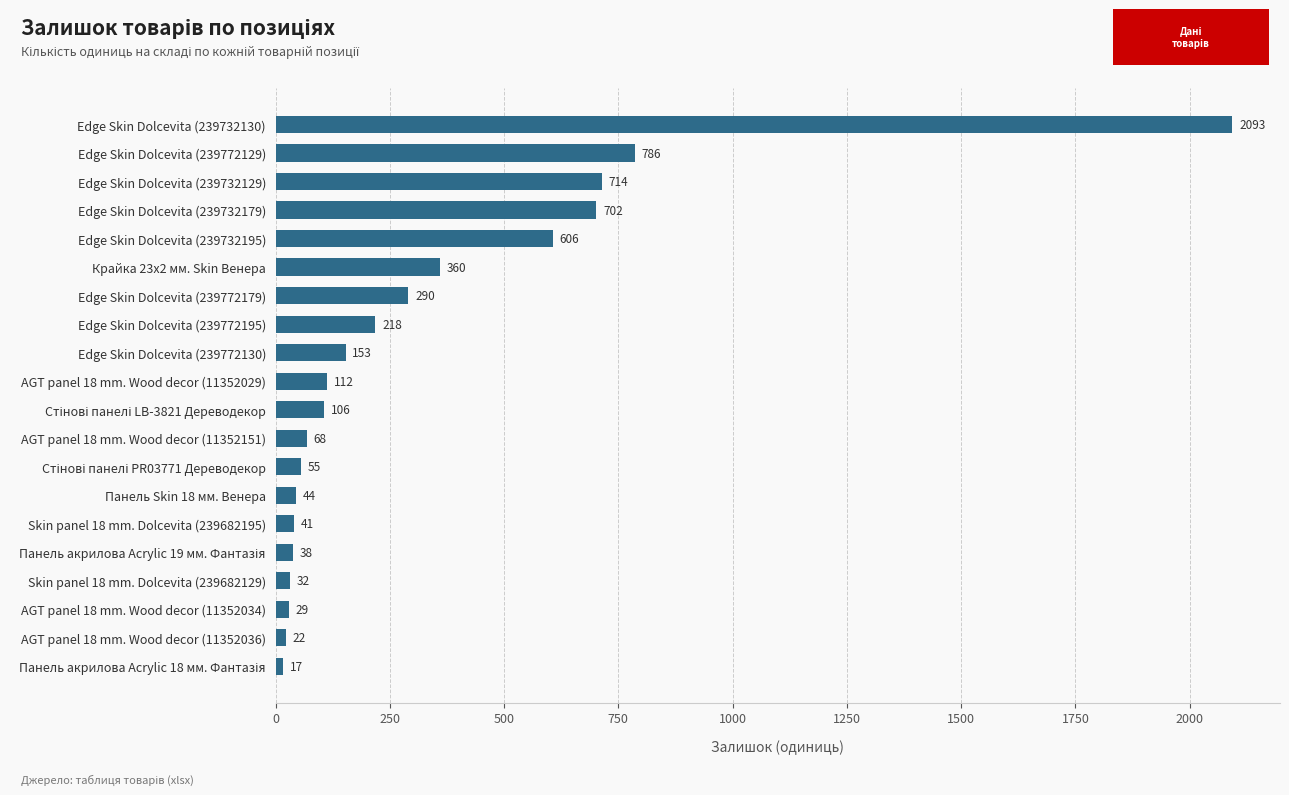

What is the greatest value displayed?

2093